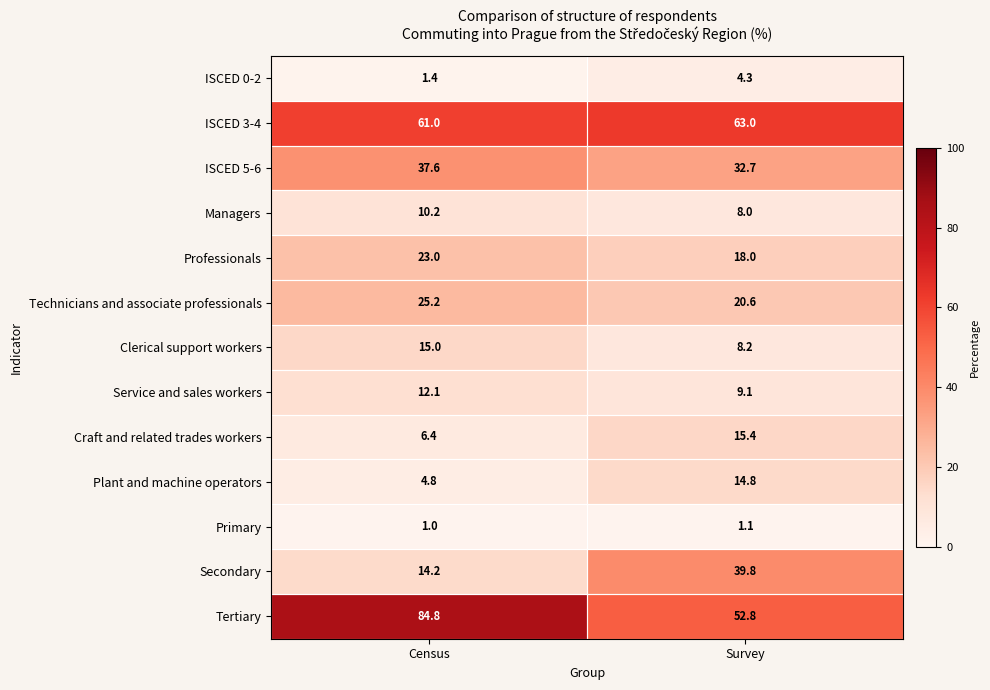

Is it true that Professionals equals 11.2 at Survey?

False